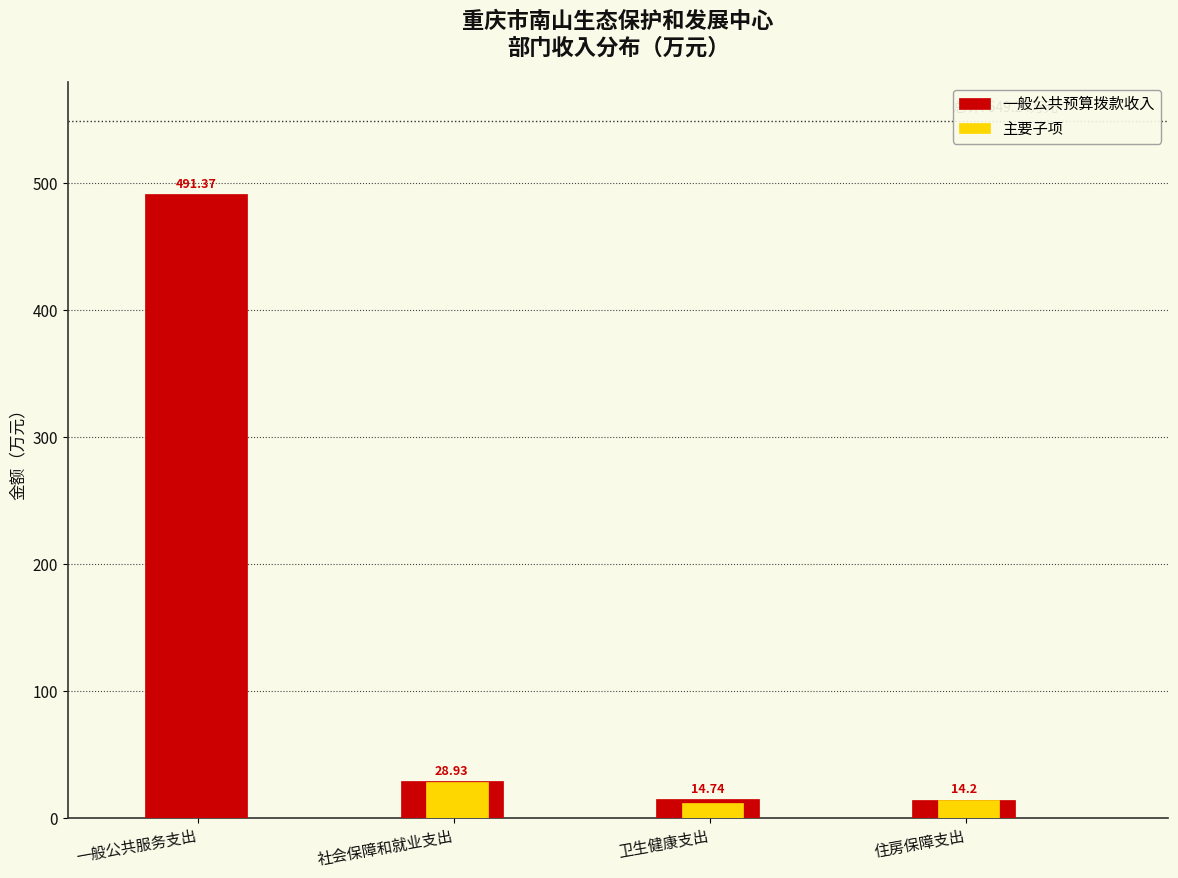

Between 社会保障和就业支出 and 卫生健康支出, which series saw the biggest shift?

主要子项